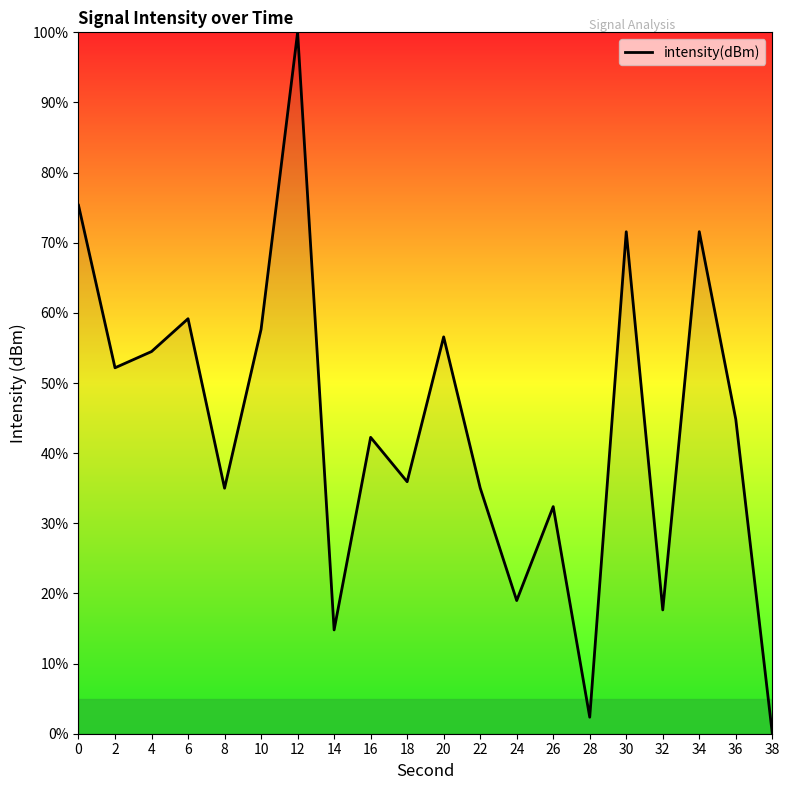

How many interior local peaks (higher than both neighbors) does the data have?

7